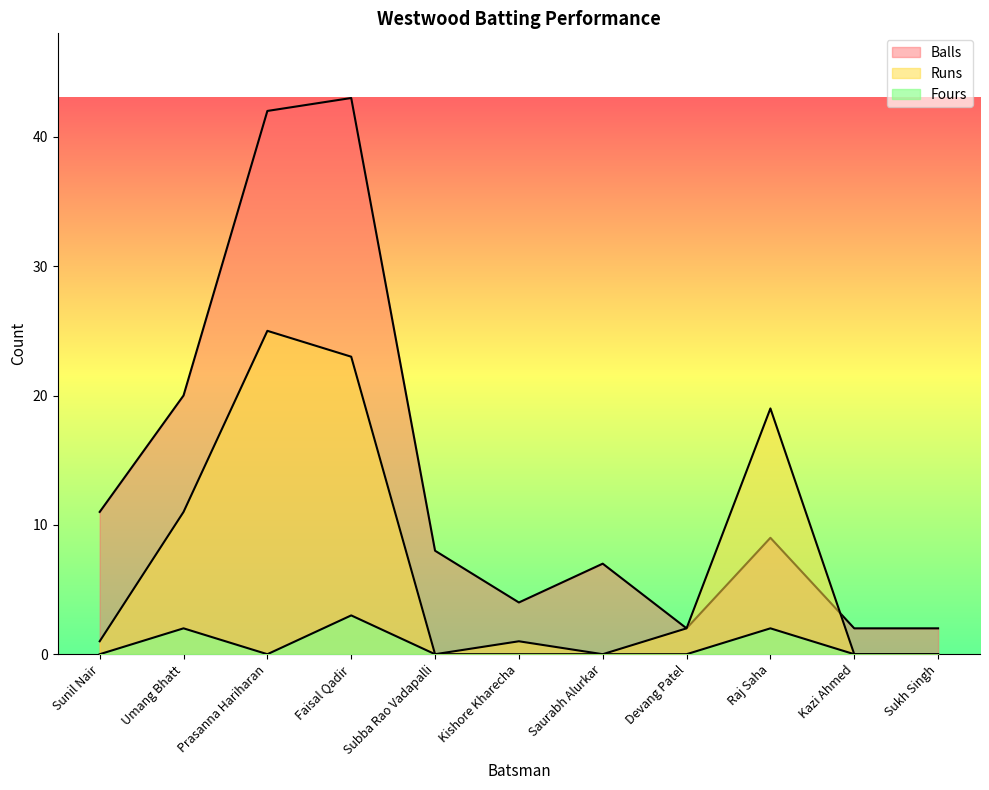

Does the chart display data point markers on the line(s)?

No